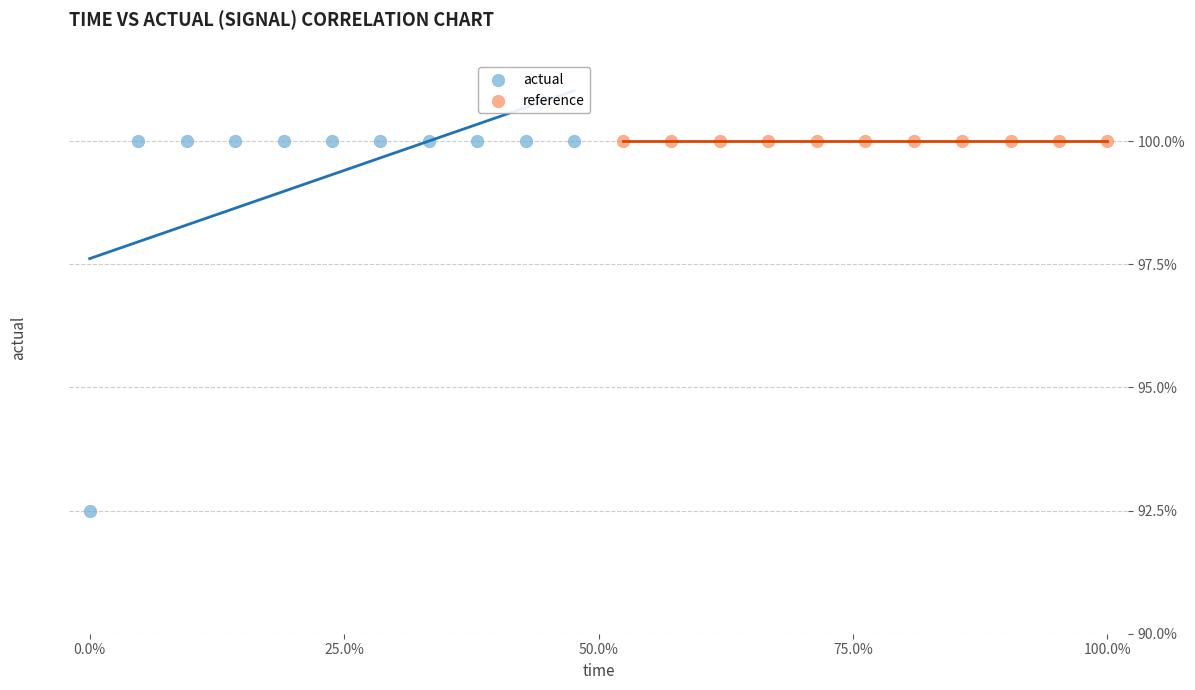

Which series contains the lowest Y value?

actual